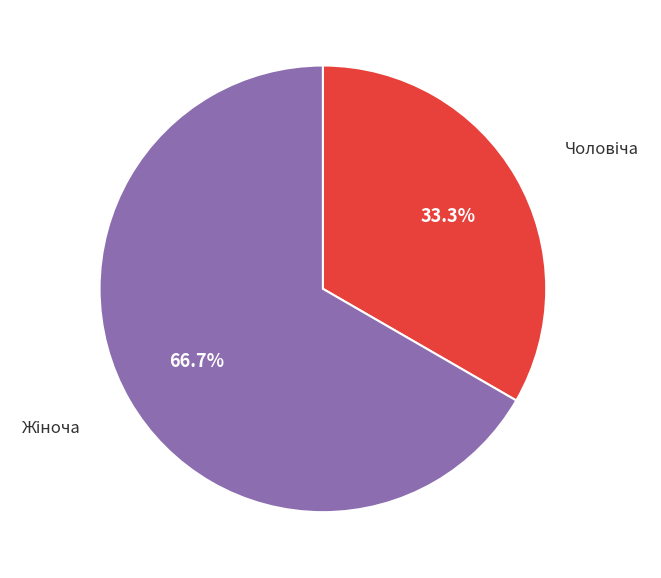

Is there any slice that represents more than half of the pie?

Yes